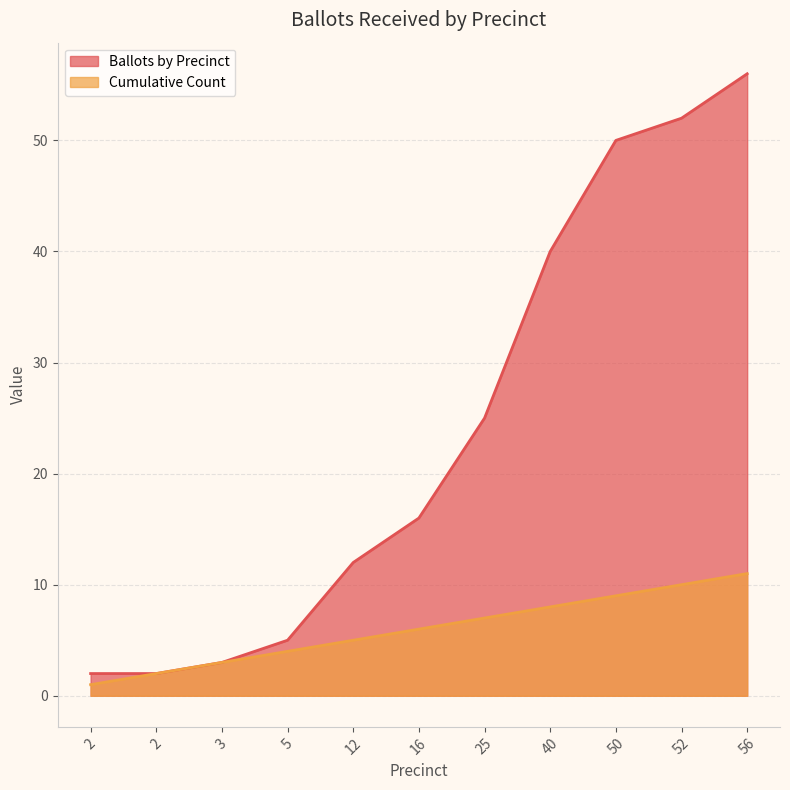

At which label does Cumulative Count reach its peak?

56